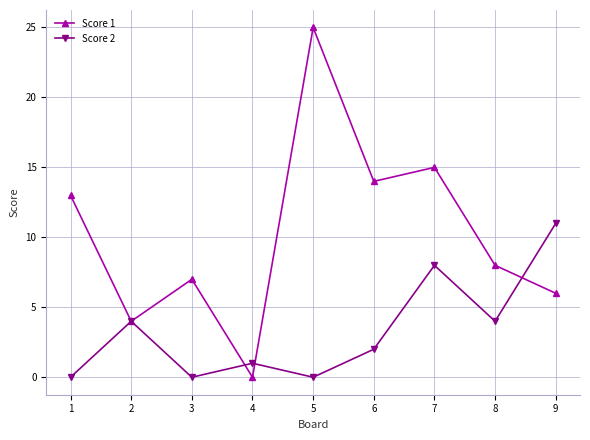

Reading right to left, list all the values displayed in this chart.

Score 1: 9=6	8=8	7=15	6=14	5=25	4=0	3=7	2=4	1=13
Score 2: 9=11	8=4	7=8	6=2	5=0	4=1	3=0	2=4	1=0